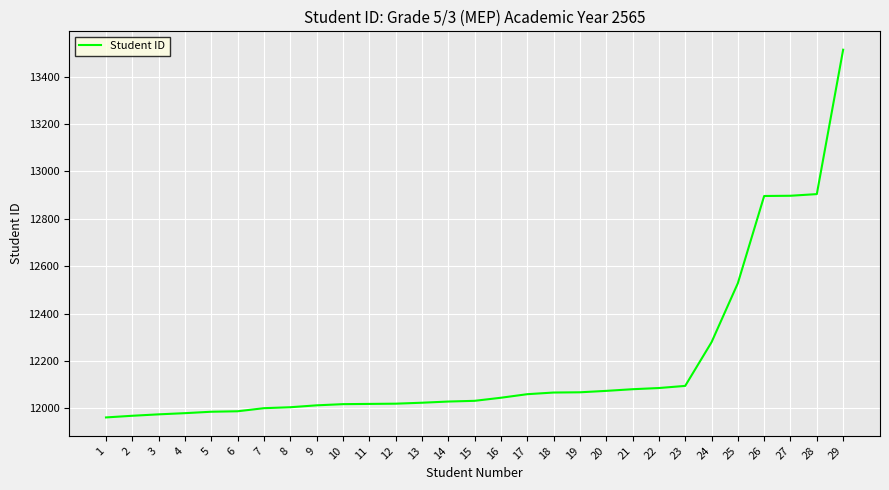

How many values are below 12032?

14